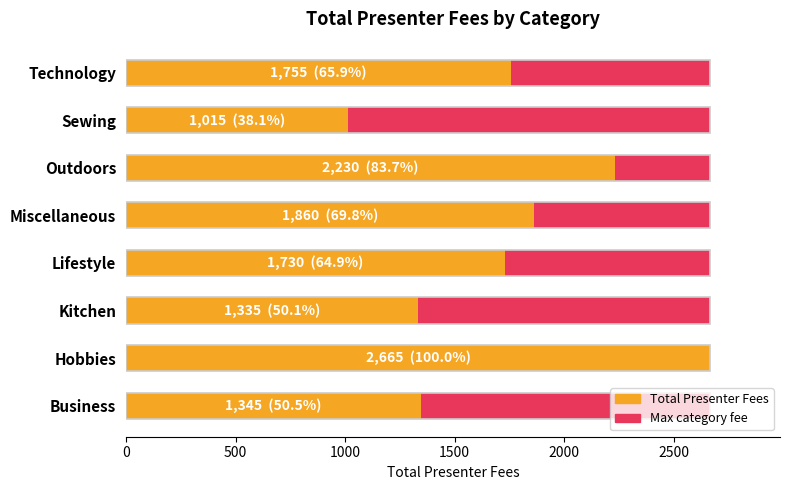

What is the minimum value for Total Presenter Fees?

1015.0